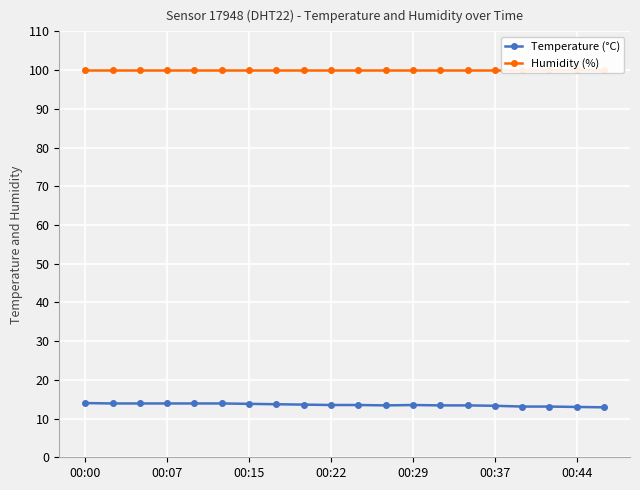

What is the label of the 15th point from the left?

14